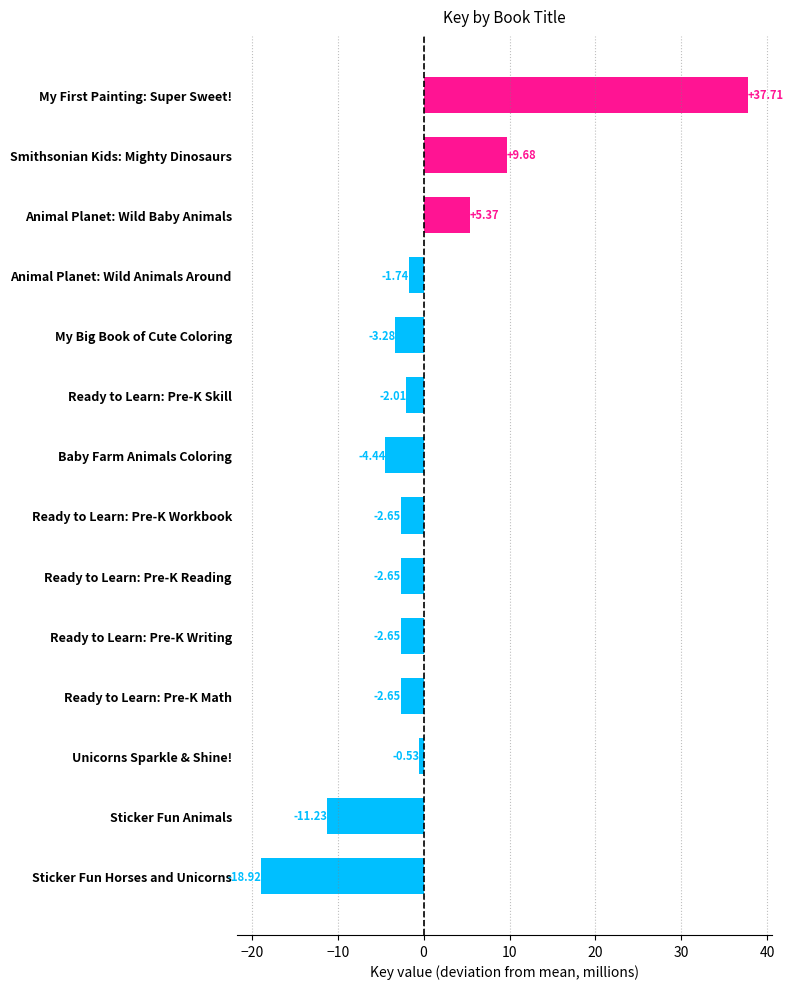

Count the number of categories in the chart.

14